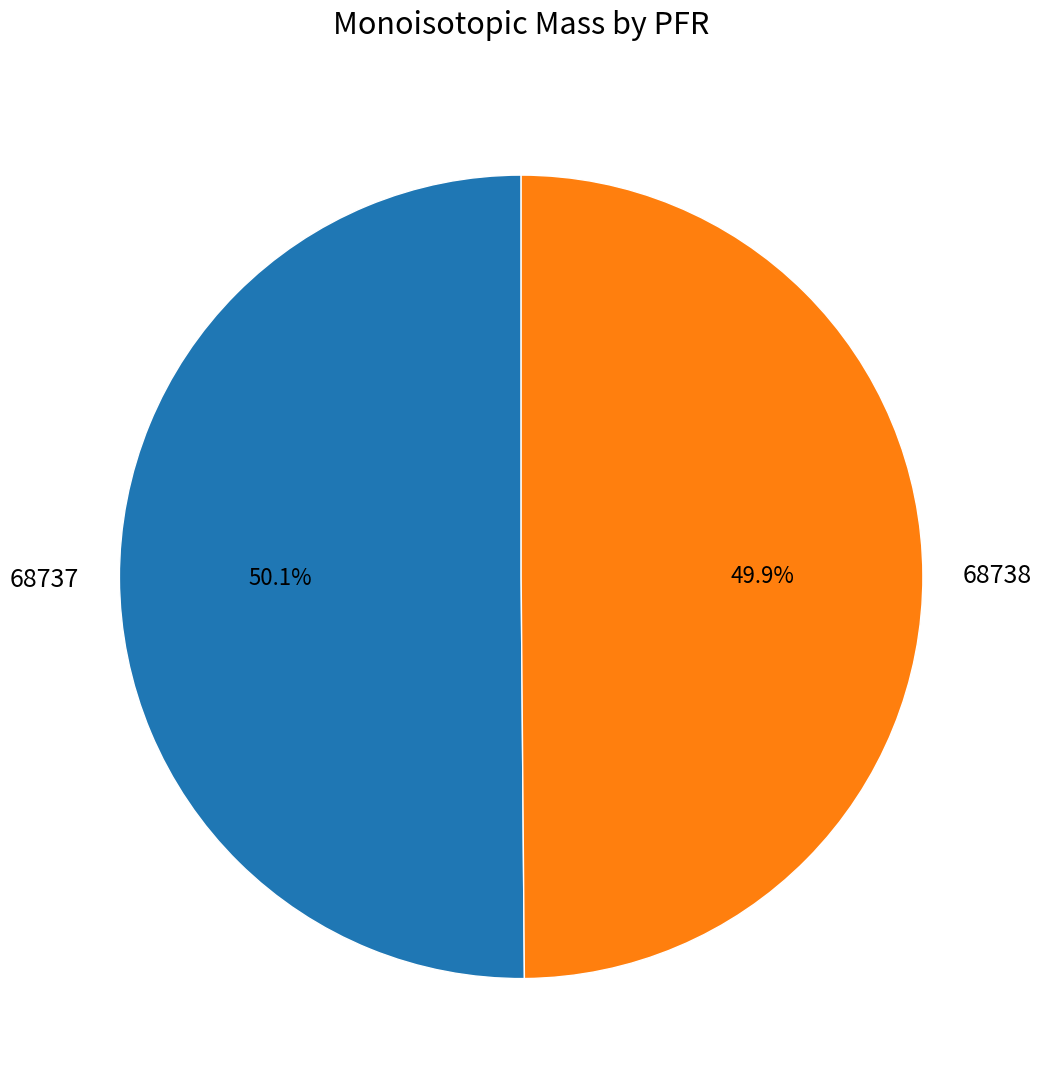

What is the total percentage of 68737 and 68738?

100.0%